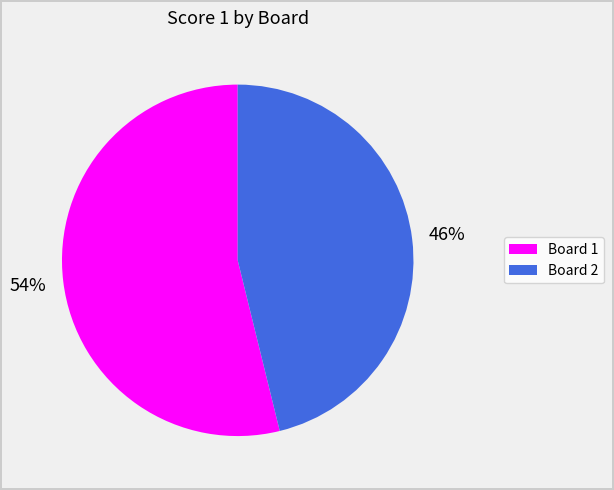

Is there a majority slice in this chart?

Yes